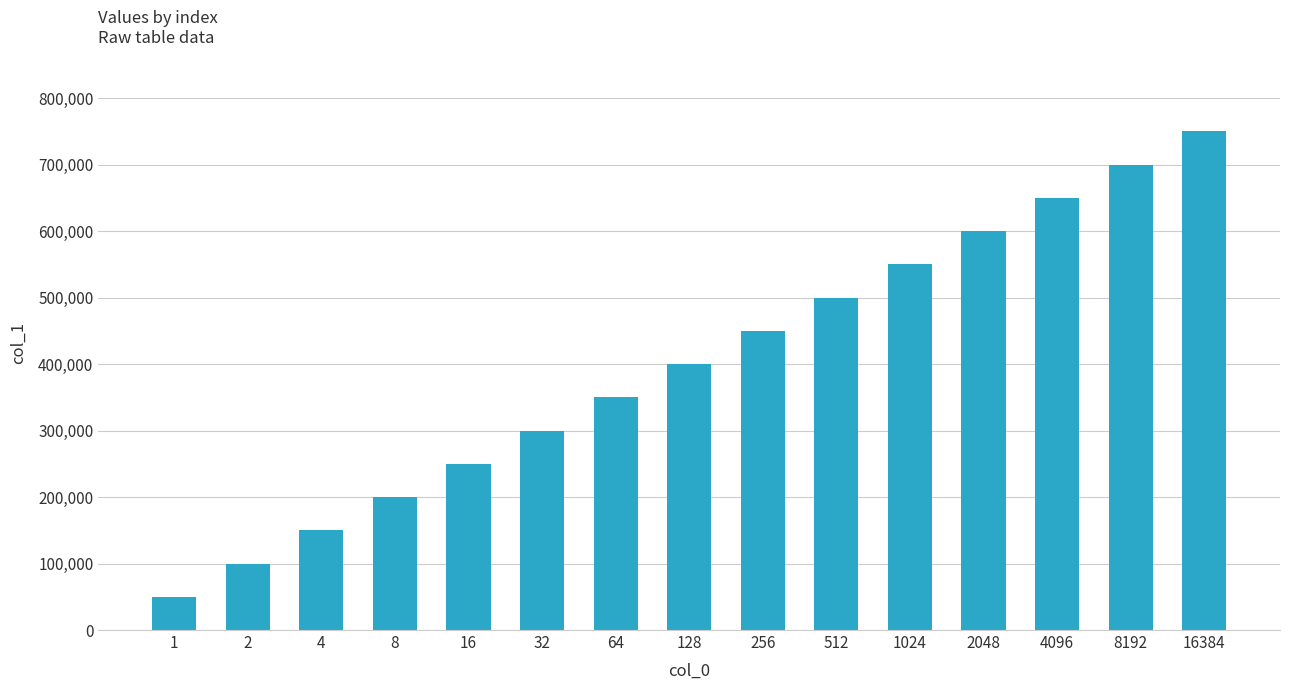

What is the value of the 7th bar from the left?

350000